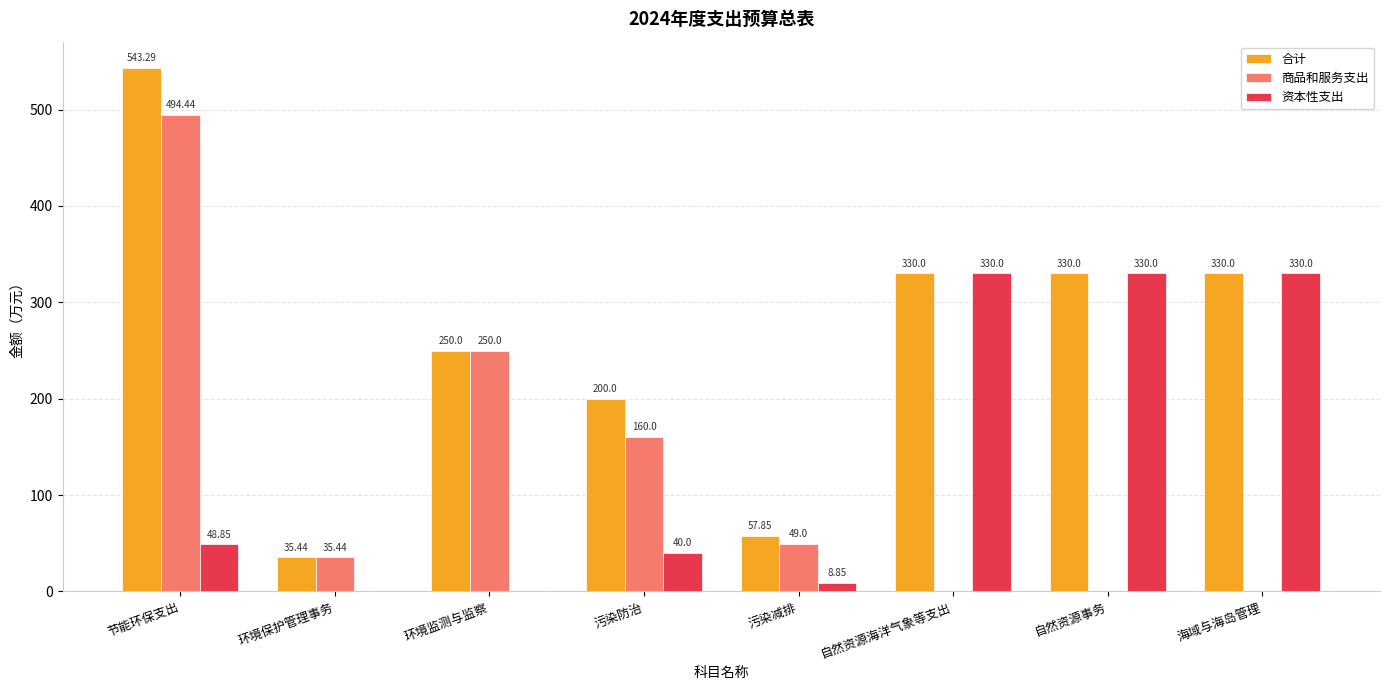

What is the sum of the 合计 values at 自然资源海洋气象等支出 and 污染减排?

387.9